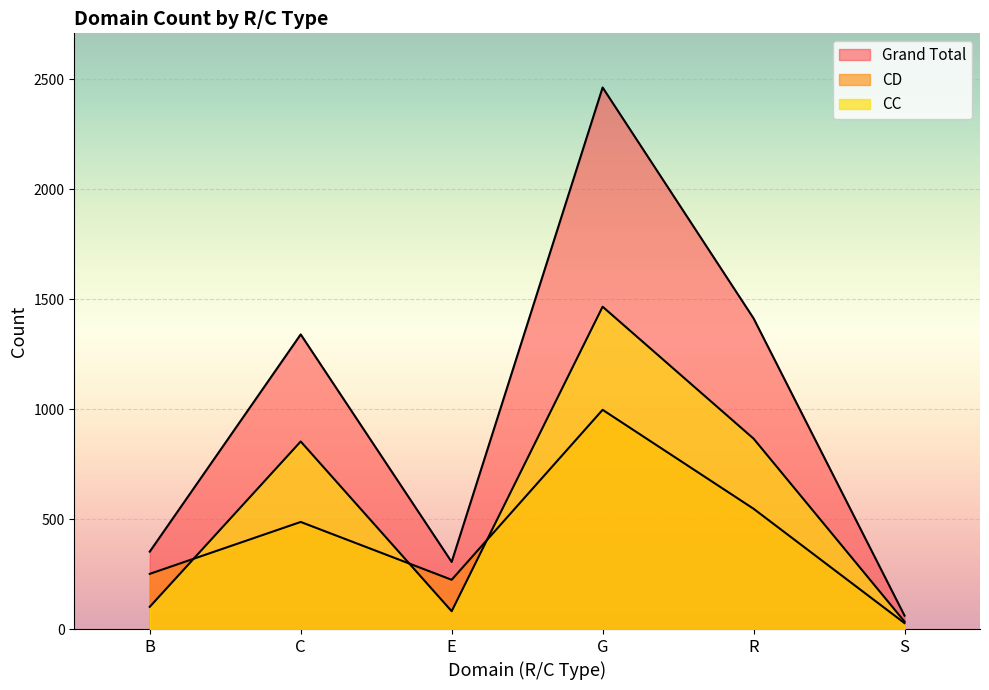

Is it true that CC equals 34 at S-?

True